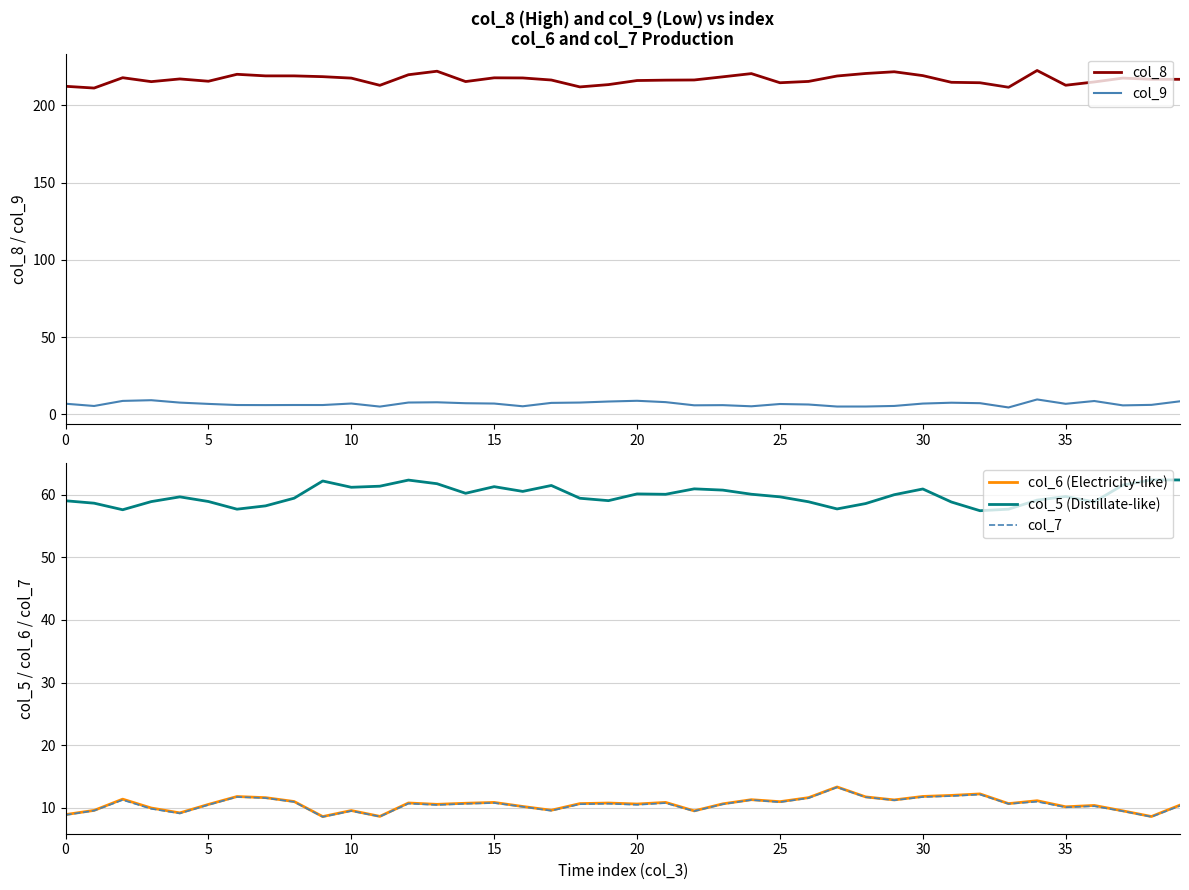

Reading left to right, list all the values displayed in this chart.

col_8: 212.3	211.1	217.8	215.3	217.0	215.5	220.0	219.0	219.0	218.5	217.6	212.9	219.8	222.0	215.3	217.8	217.7	216.3	211.9	213.4	216.0	216.2	216.4	218.4	220.5	214.6	215.4	218.9	220.6	221.7	219.2	214.8	214.6	211.7	222.5	212.9	215.1	217.6	216.8	216.8
col_9: 6.9	5.4	8.7	9.1	7.6	6.7	6.0	6.0	6.0	6.0	7.0	5.0	7.6	7.8	7.2	7.0	5.2	7.4	7.6	8.3	8.8	7.9	5.8	5.9	5.2	6.7	6.4	5.0	5.1	5.4	7.0	7.5	7.2	4.4	9.6	6.8	8.6	5.8	6.1	8.4
col_6 (Electricity-like): 8.9	9.6	11.4	10.0	9.2	10.6	11.8	11.6	11.0	8.6	9.6	8.7	10.8	10.6	10.8	10.9	10.2	9.6	10.7	10.8	10.6	10.9	9.5	10.7	11.3	11.0	11.6	13.4	11.8	11.3	11.8	12.0	12.2	10.7	11.2	10.2	10.4	9.5	8.6	10.5
col_5 (Distillate-like): 59.0	58.6	57.6	58.9	59.6	58.9	57.7	58.2	59.4	62.2	61.2	61.3	62.3	61.7	60.2	61.3	60.5	61.5	59.4	59.0	60.1	60.1	60.9	60.7	60.1	59.6	58.9	57.7	58.6	60.0	60.9	58.8	57.4	57.7	59.1	59.7	58.8	61.5	62.4	62.3
col_7: 8.9	9.6	11.3	9.9	9.1	10.5	11.8	11.6	11.0	8.6	9.5	8.6	10.7	10.5	10.7	10.8	10.2	9.6	10.6	10.7	10.5	10.8	9.5	10.6	11.3	10.9	11.6	13.3	11.7	11.2	11.8	11.9	12.2	10.7	11.0	10.1	10.3	9.5	8.6	10.3